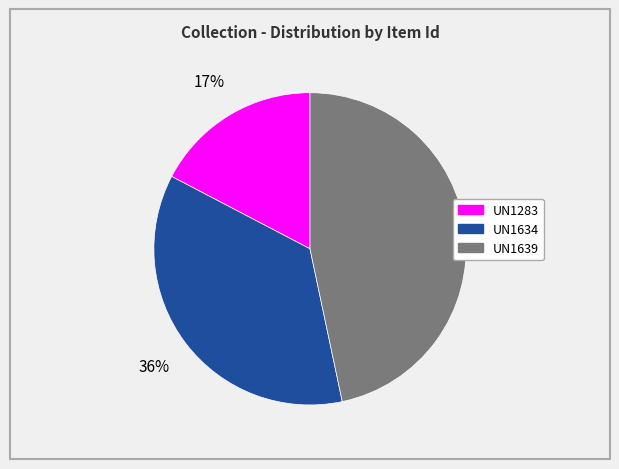

Which category has the smallest portion of the pie?

UN1283